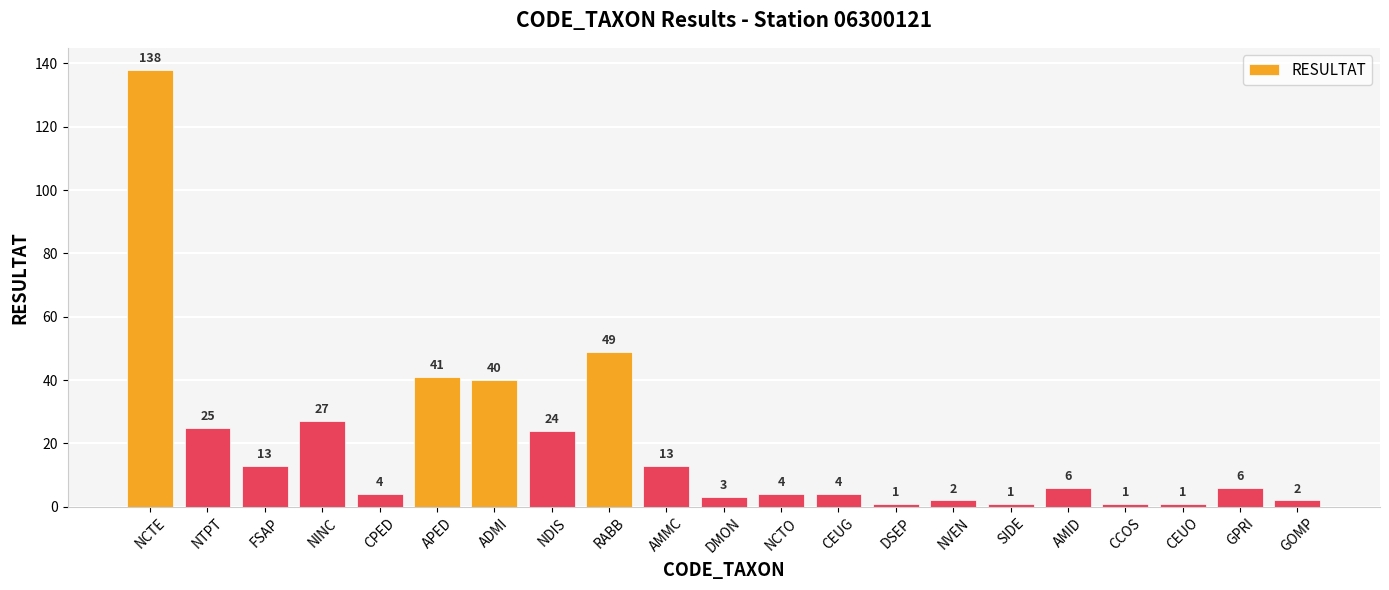

Are the bars horizontal?

No